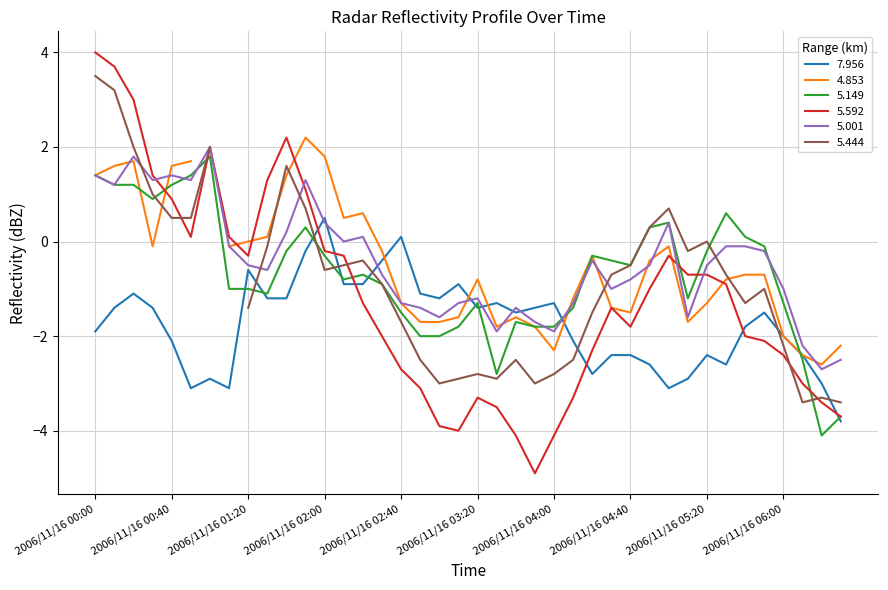

True or false: 5.592 has a value of -1.5 at 2006/11/16 06:30.

False